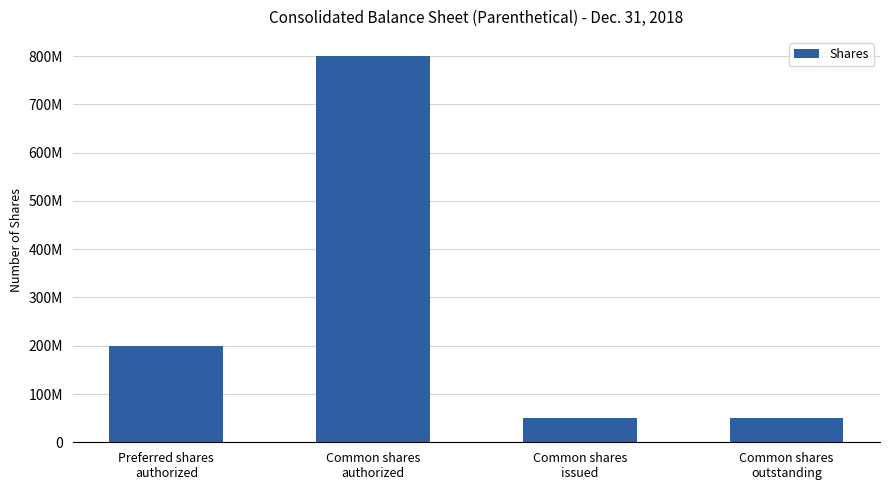

The value at Common shares
issued is 50000000. True or false?

True